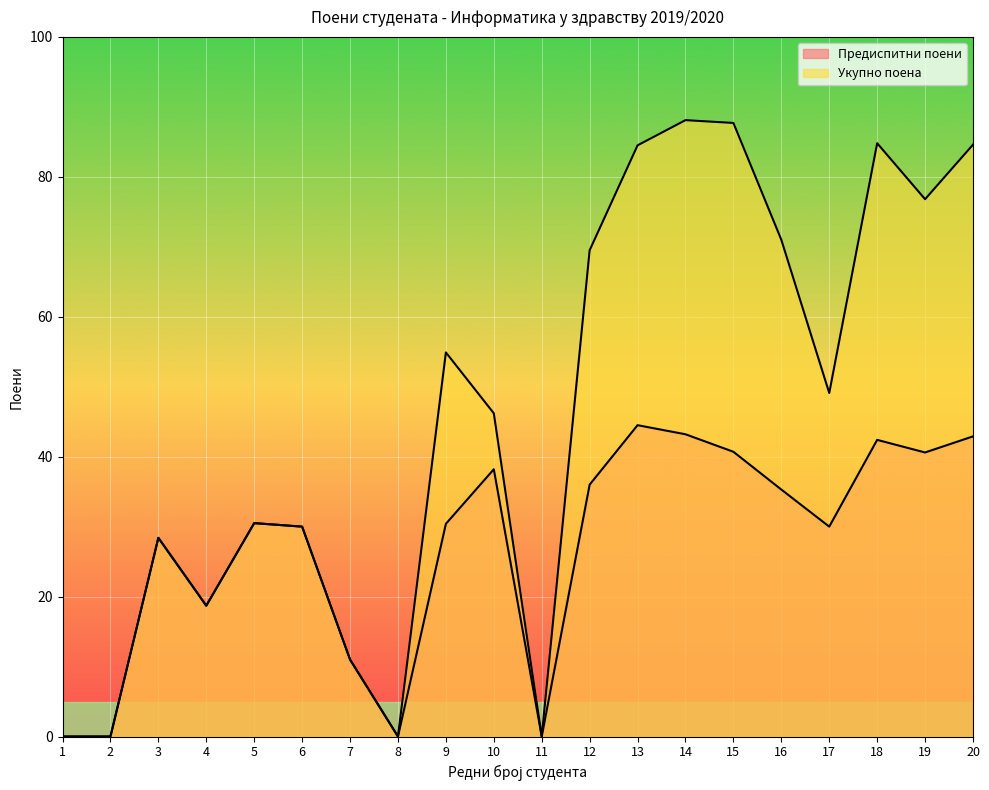

List the series in order of their peak value, highest first.

Укупно поена, Предиспитни поени